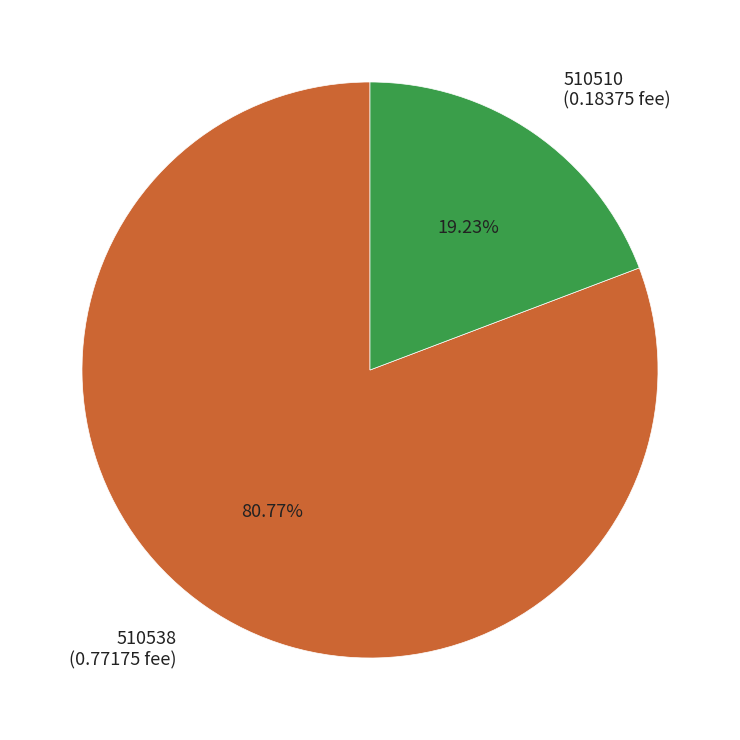

How many slices are in this pie chart?

2